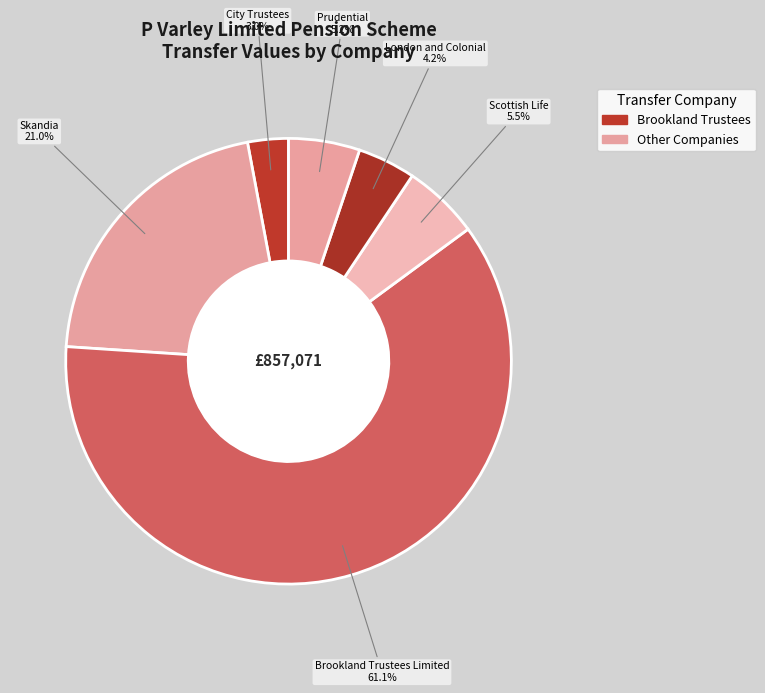

How many segments does this pie chart have?

6